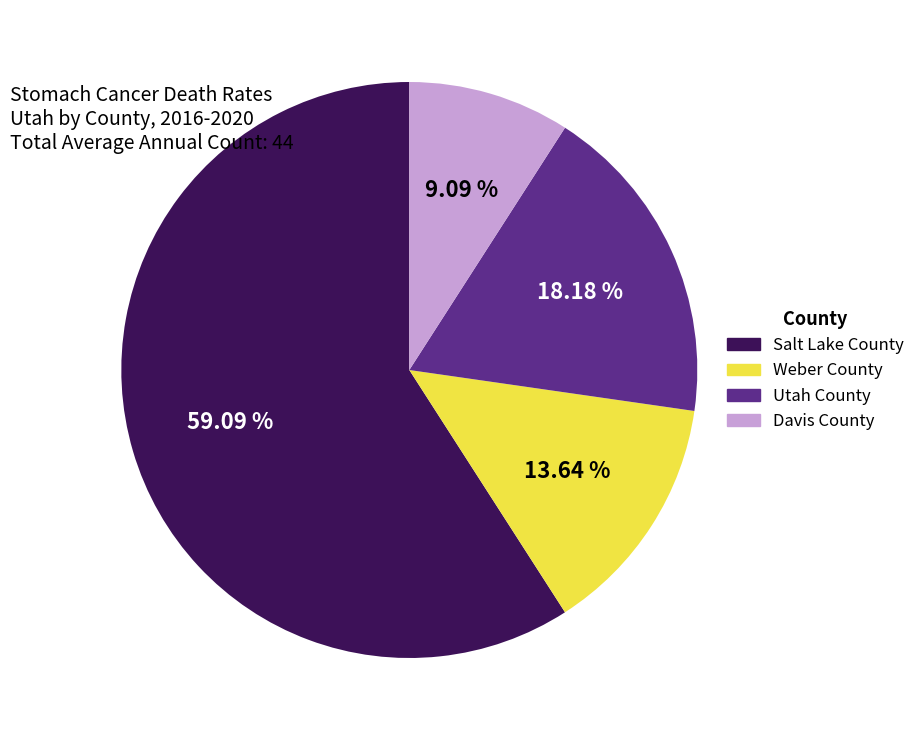

What is the total percentage of Utah County and Weber County?

31.8%